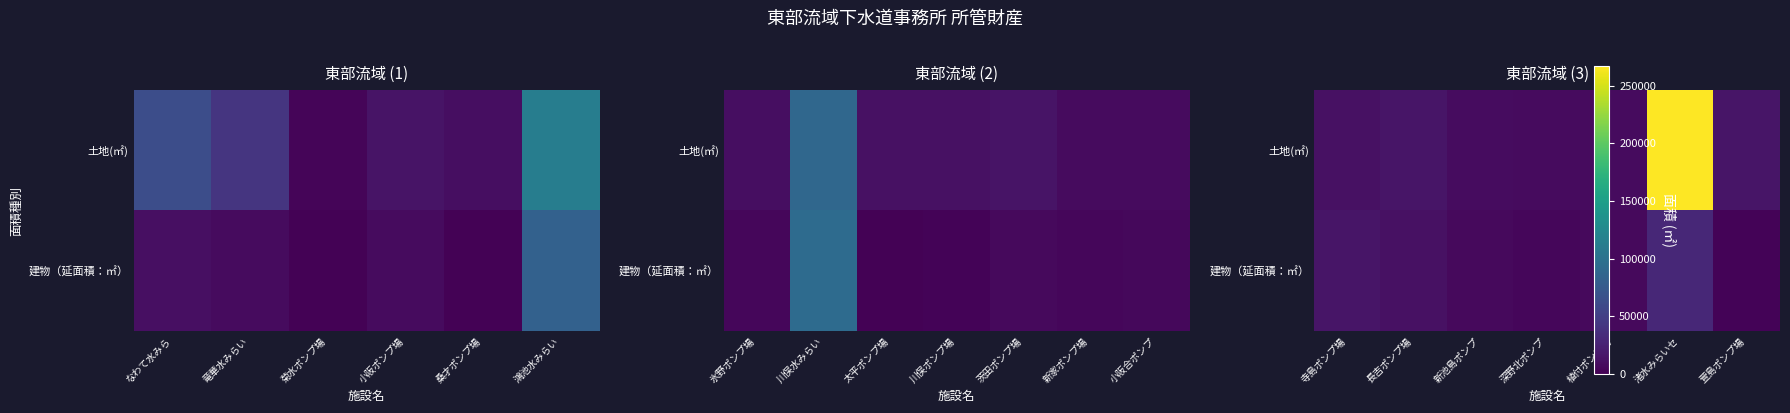

Between 深野北ポンプ and 植付ポンプ場, which series saw the biggest shift?

建物（延面積：㎡）